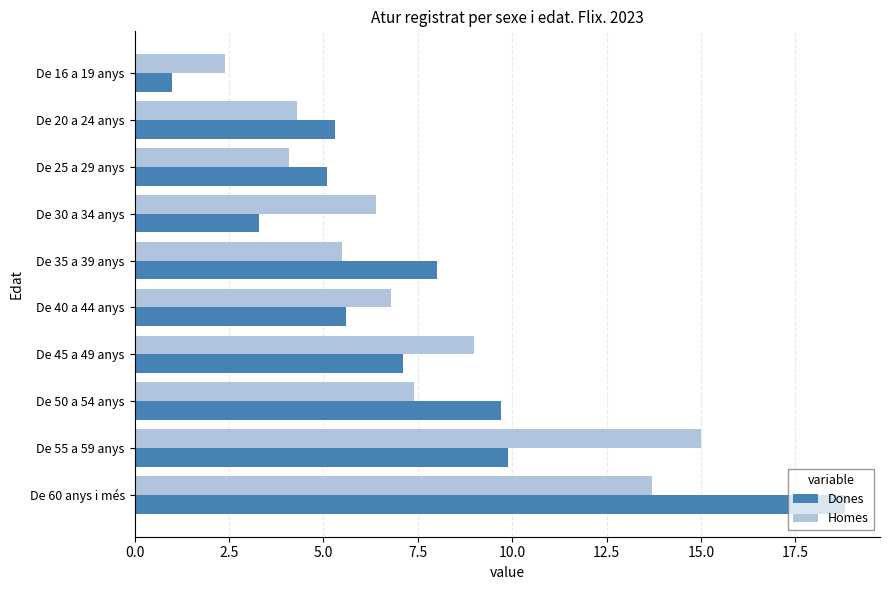

What are all the series names shown in the legend?

Dones, Homes